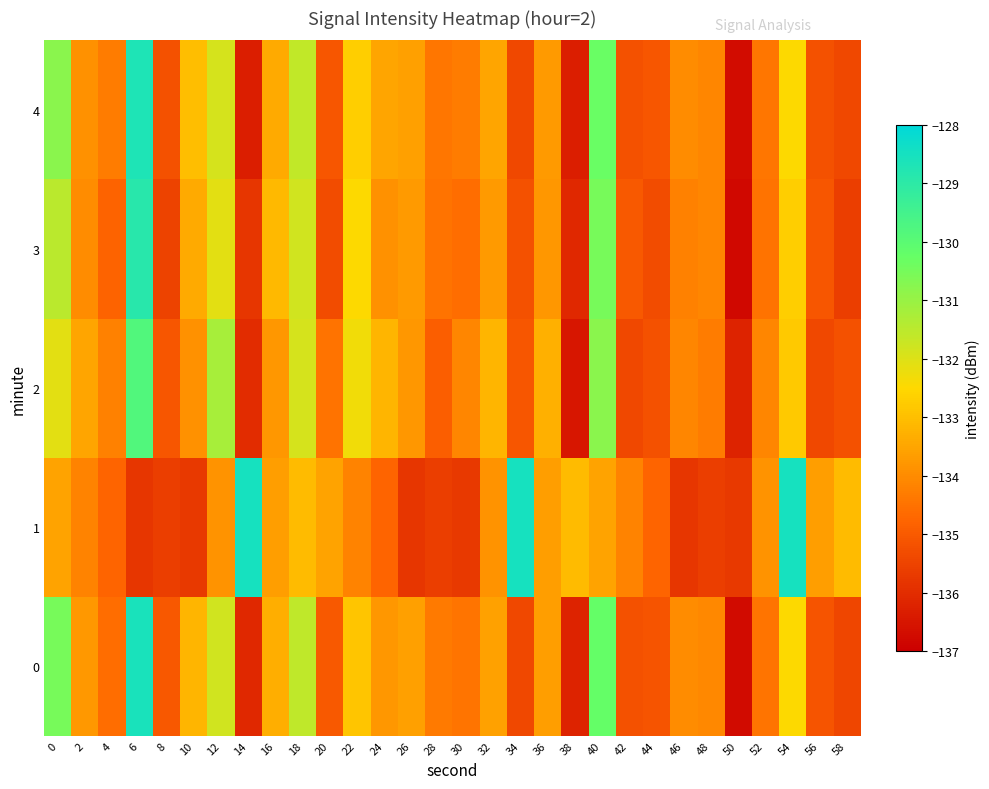

At how many categories does at least one series exceed -129?

4